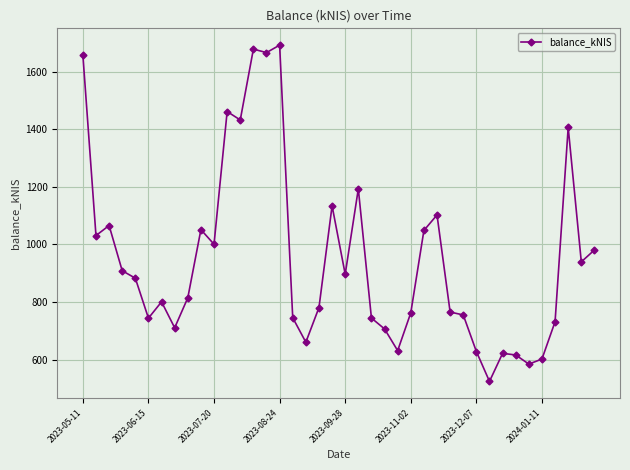

What is the greatest value displayed?

1691.7